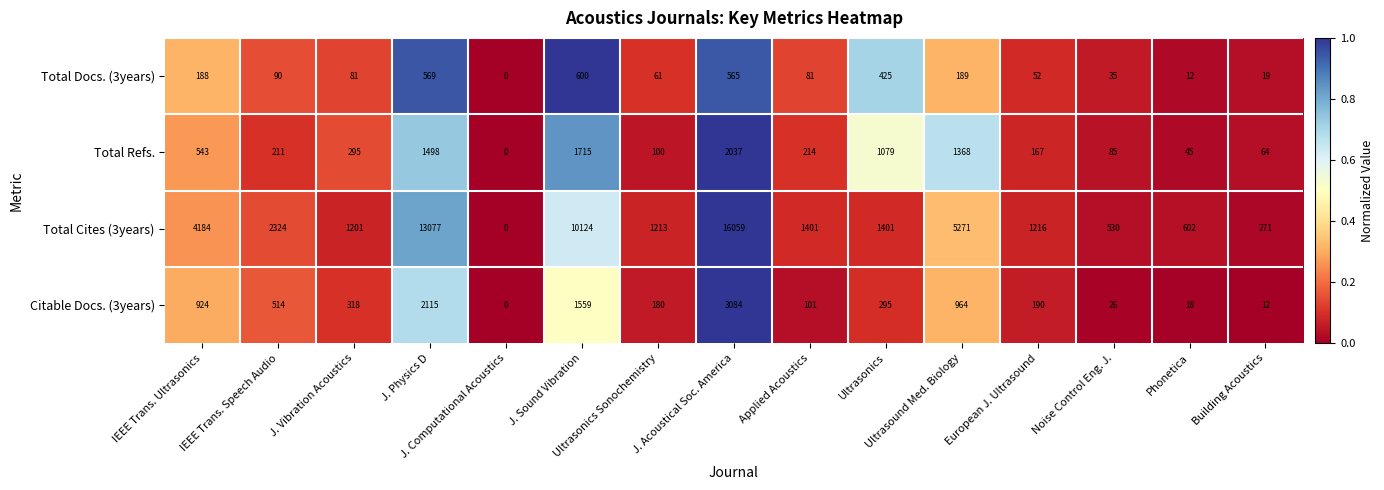

How many series are shown in this chart?

4